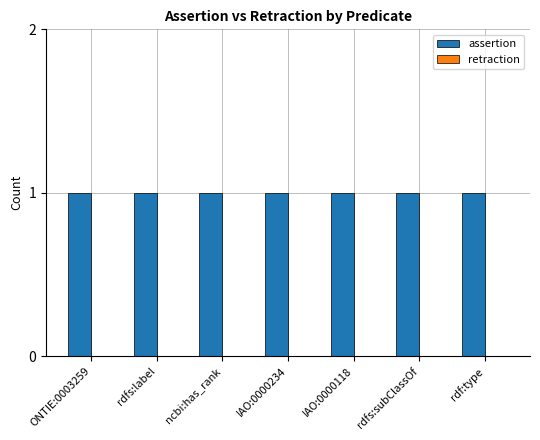

Reading right to left, list all the values displayed in this chart.

assertion: 1	1	1	1	1	1	1
retraction: 0	0	0	0	0	0	0